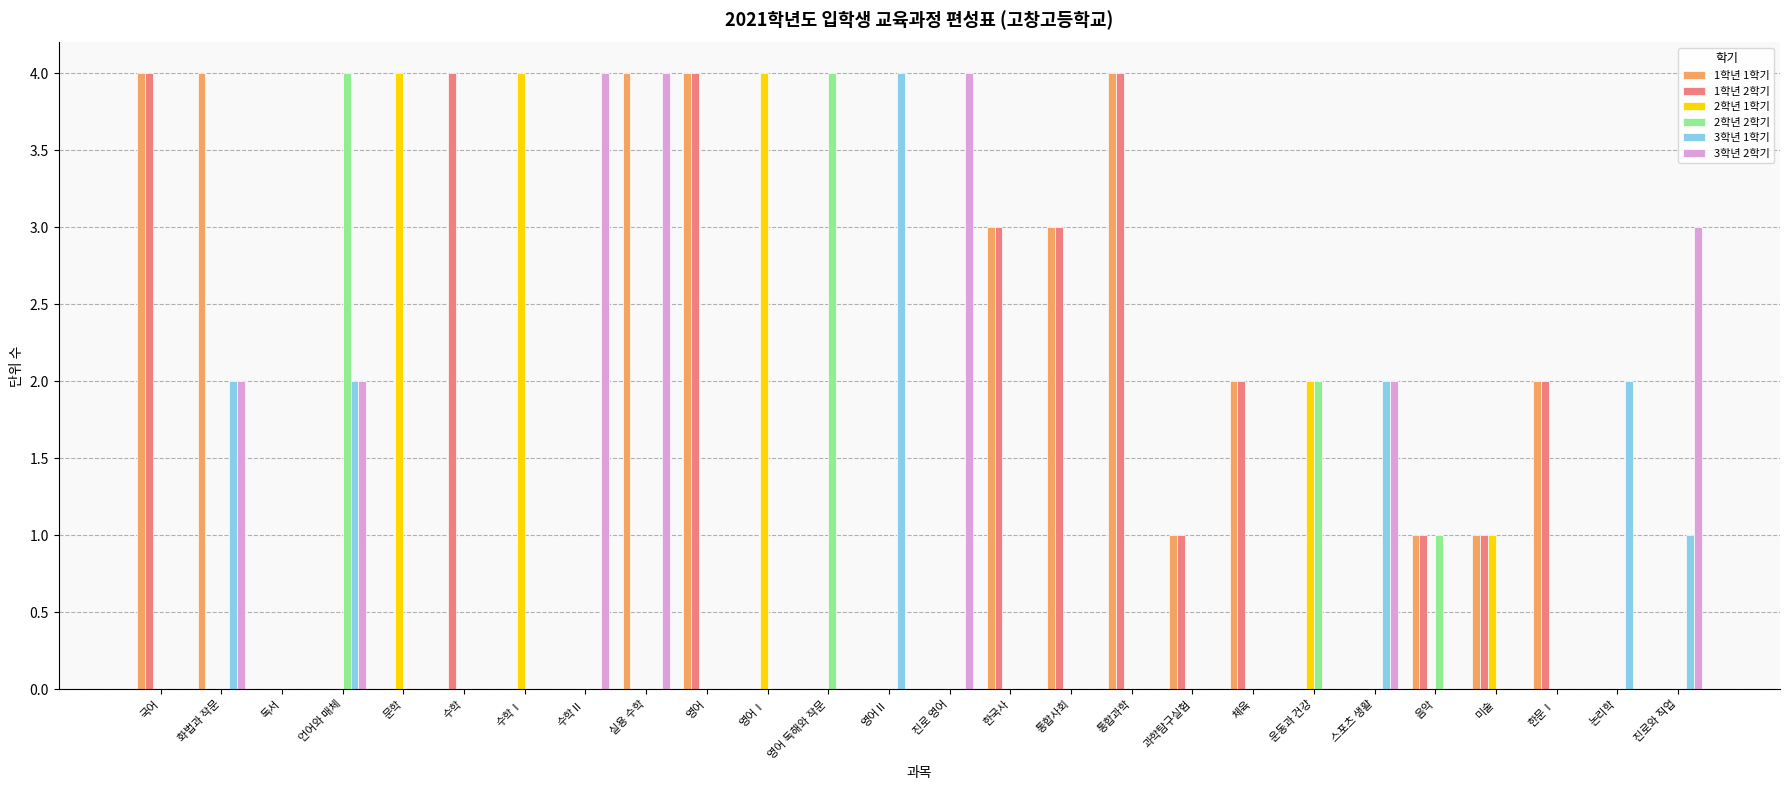

Which series has the largest total across all categories?

1학년 1학기